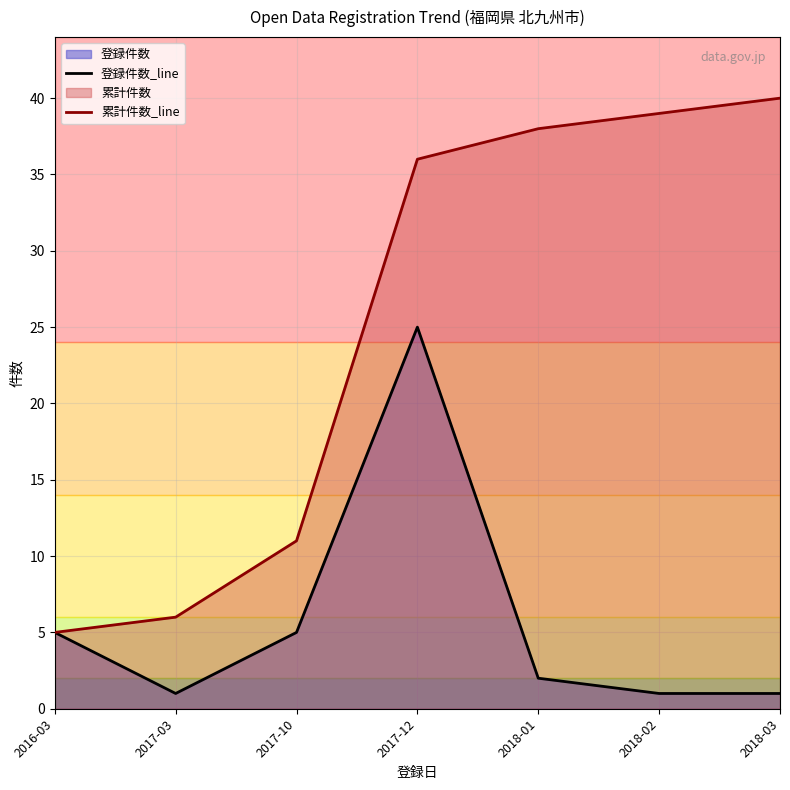

What is the difference between the 累計件数_line values at 2017-12 and 2017-03?

30